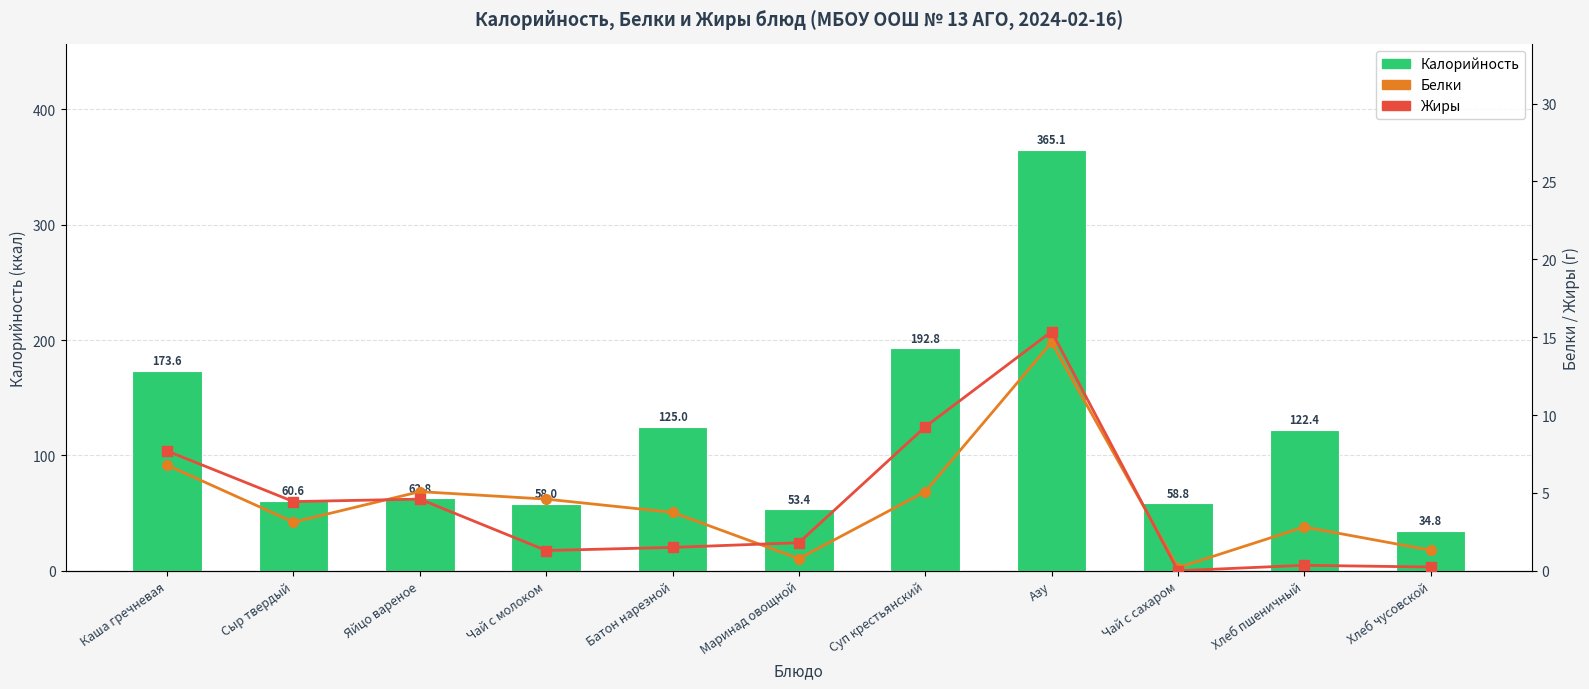

Reading left to right, extract all data points from this chart.

Калорийность: 173.6	60.6	62.8	58.0	125.0	53.4	192.8	365.1	58.8	122.4	34.8
Белки: 6.8	3.1	5.1	4.6	3.8	0.8	5.1	14.7	0.2	2.8	1.3
Жиры: 7.7	4.4	4.6	1.3	1.5	1.8	9.2	15.4	0.0	0.3	0.2